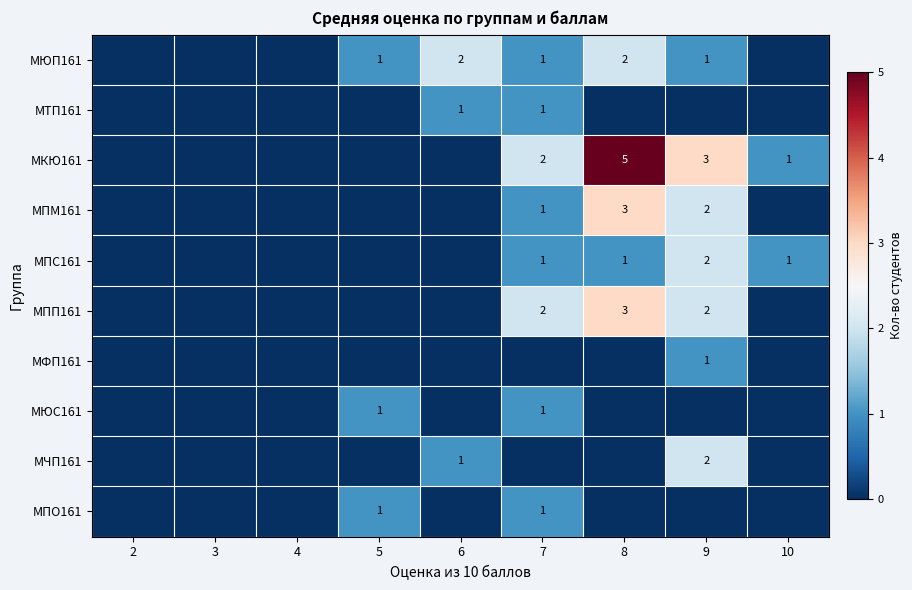

Is the value of МЮП161 at 8 greater than the value of МЮС161 at 7?

Yes